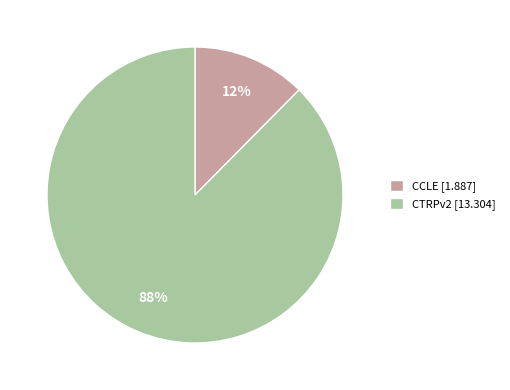

Which slice is the smallest?

CCLE